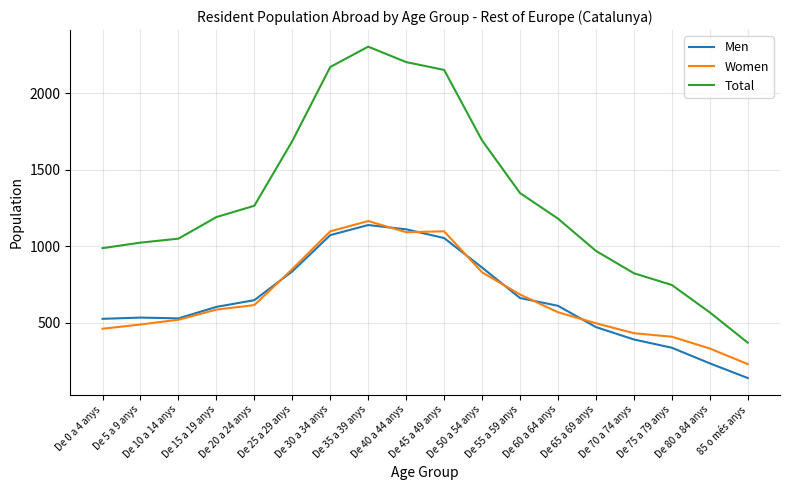

At which category does Total reach its first local peak?

De 35 a 39 anys